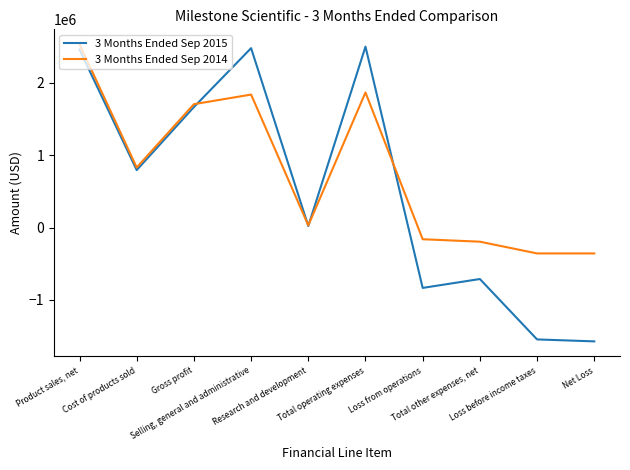

Which series has the widest spread of values?

3 Months Ended Sep 2015